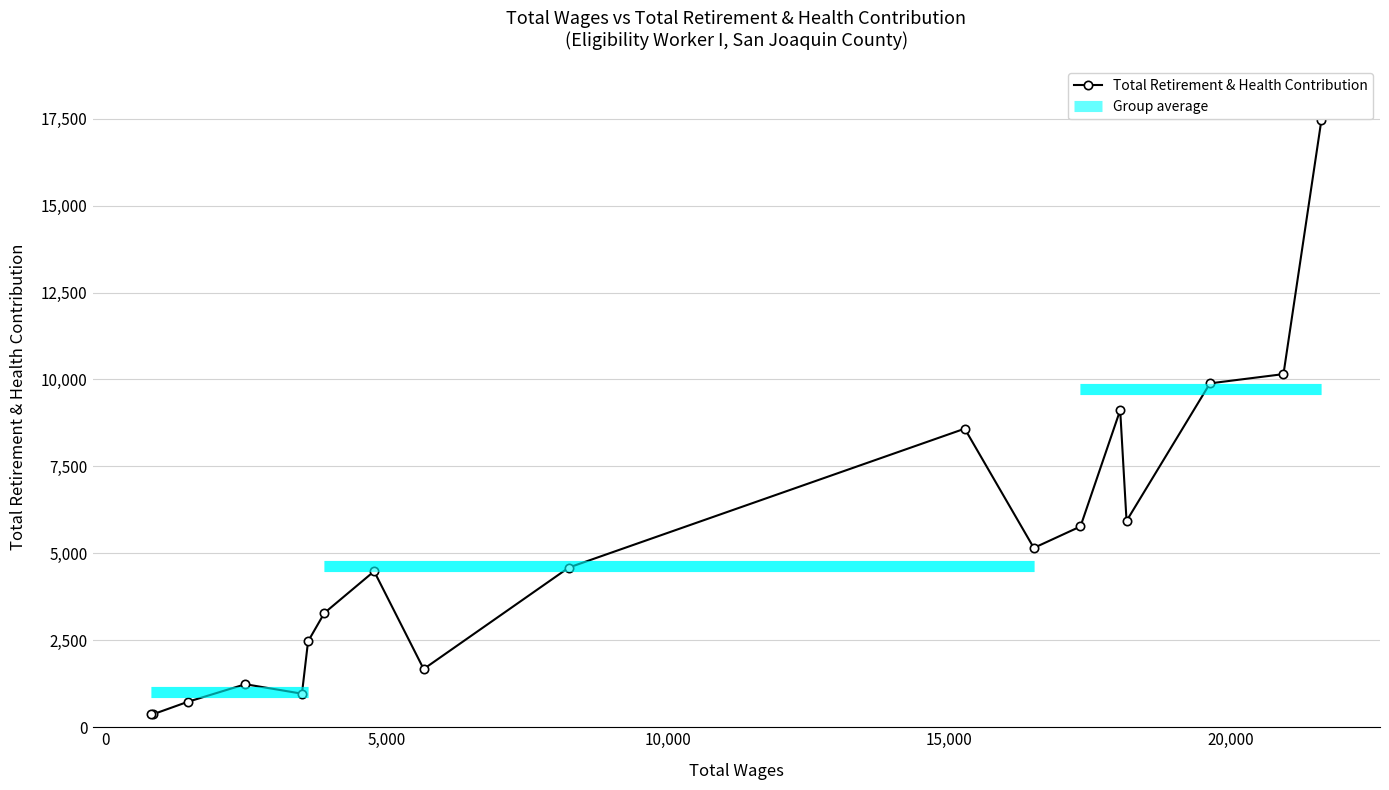

What is the value of the Total Retirement & Health Contribution point at the 10th from the left?

4592